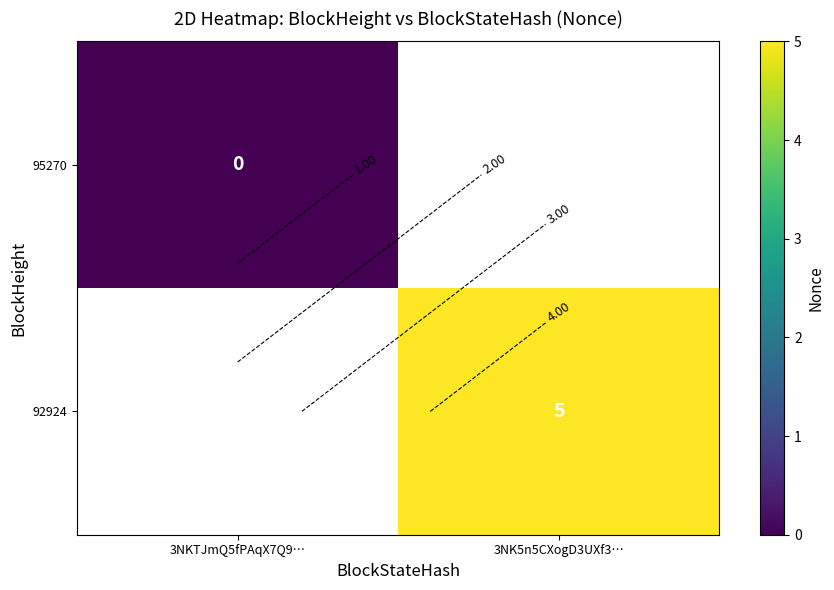

At which category does the chart reach its minimum across all series?

3NKTJmQ5fPAqX7Q9…